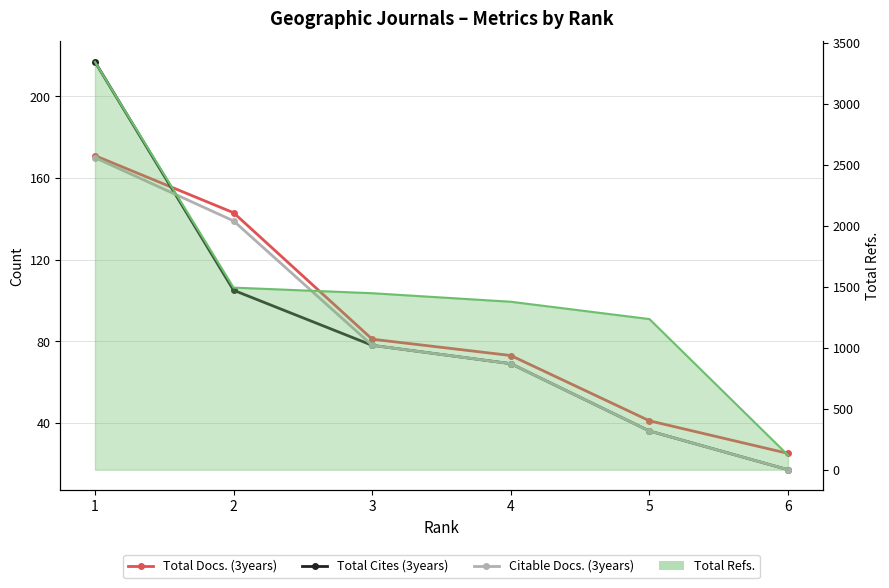

Which label corresponds to the largest value in the chart?

1